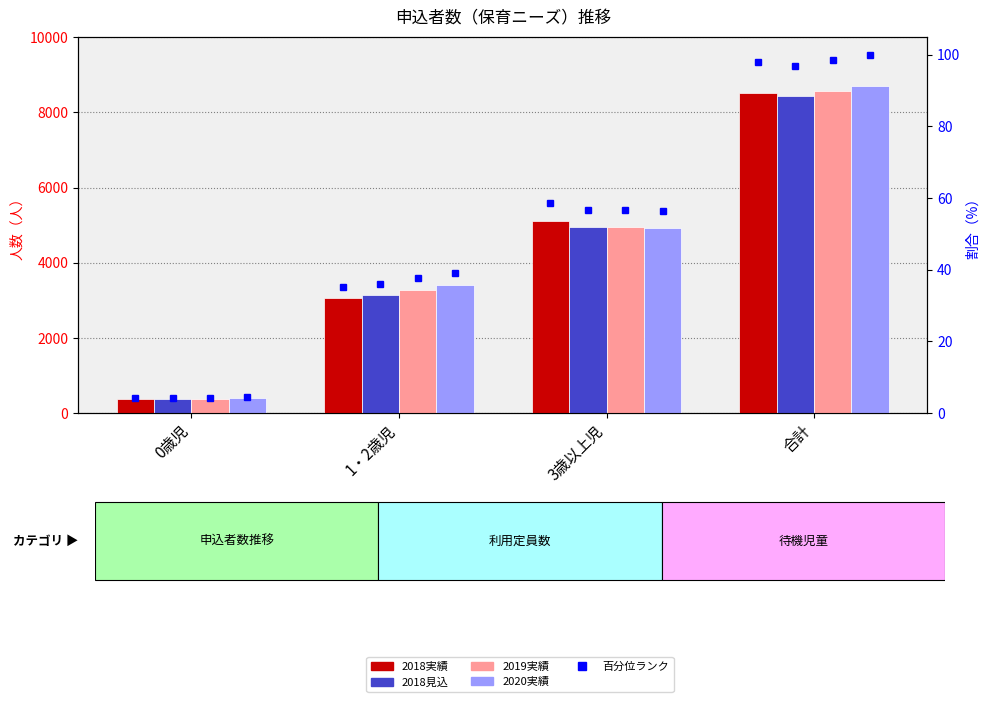

Rank the categories by 2018実績 value from lowest to highest.

0歳児, 1・2歳児, 3歳以上児, 合計